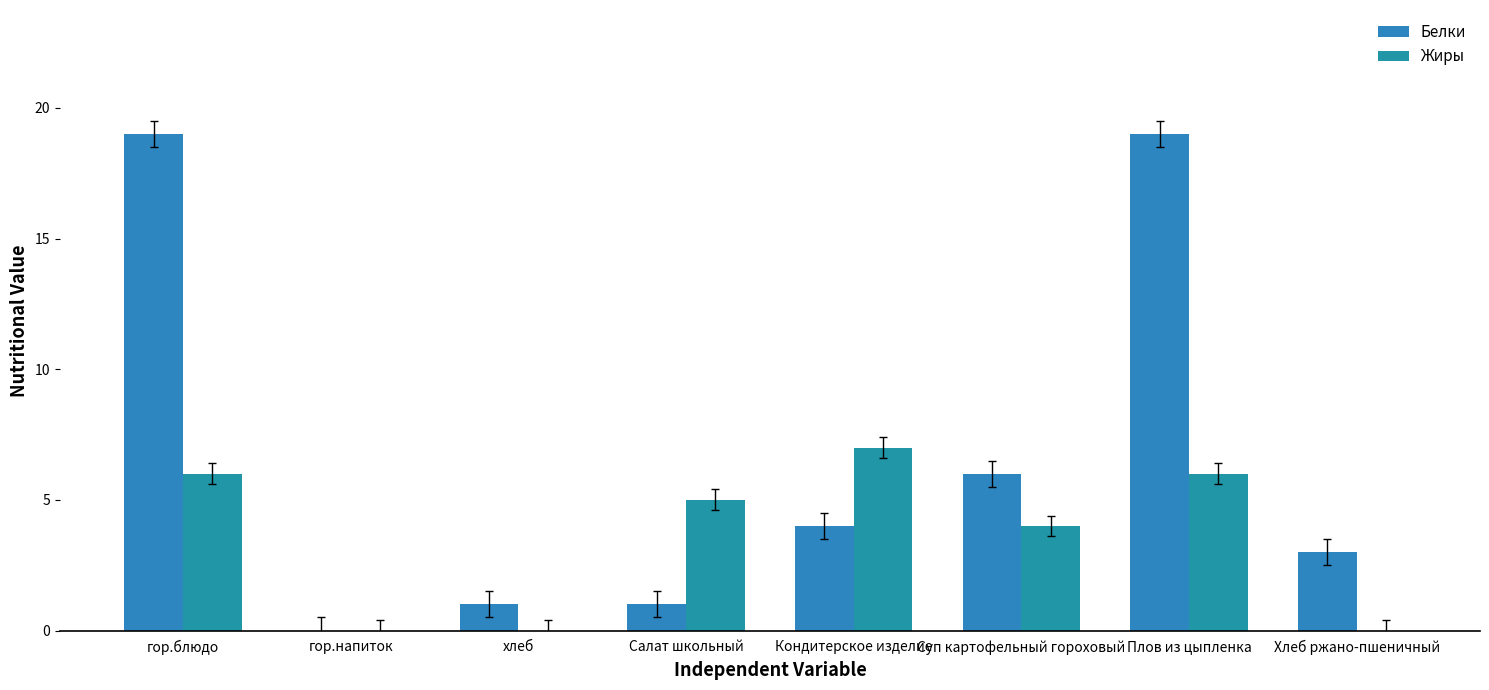

What is the difference between the maximum and second lowest values in the Белки series?

18